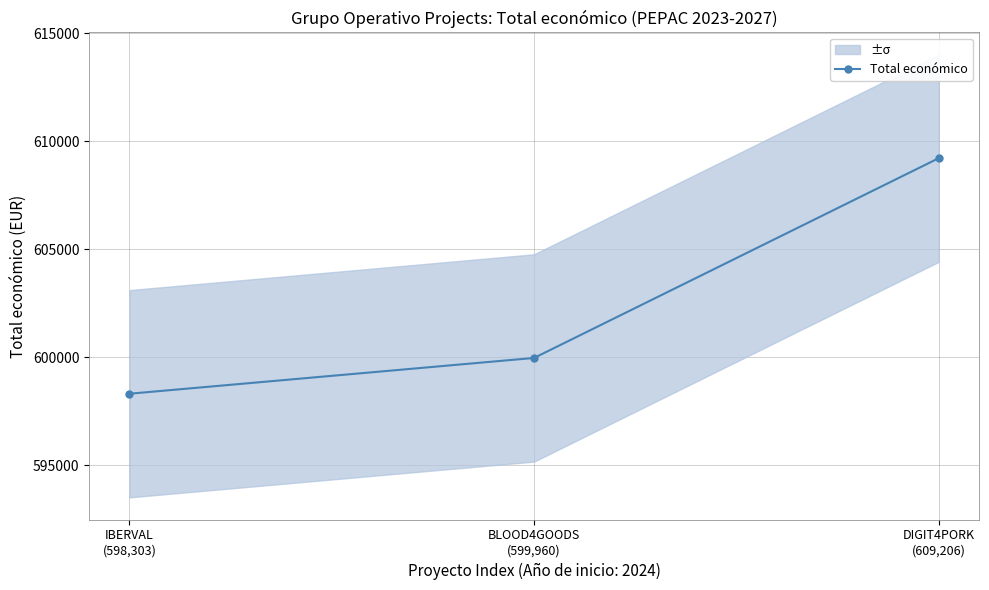

The chart shows a value of 327400 at IBERVAL
(598,303). True or false?

False